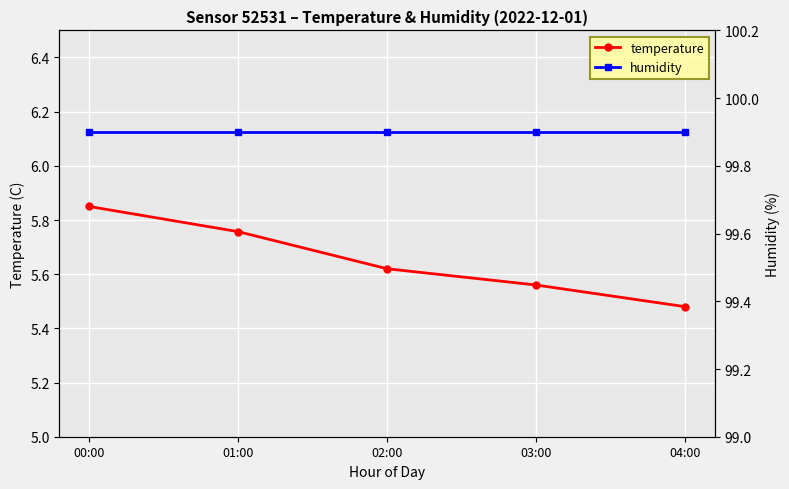

Which series has the largest total across all categories?

humidity